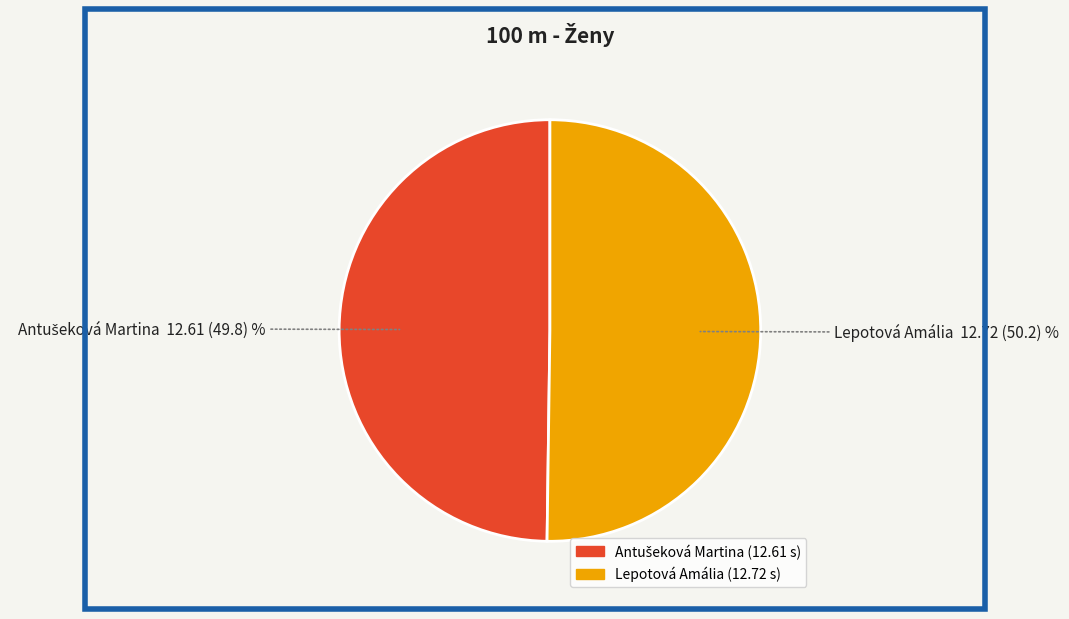

The Lepotová Amália slice represents 50% of the pie. True or false?

True